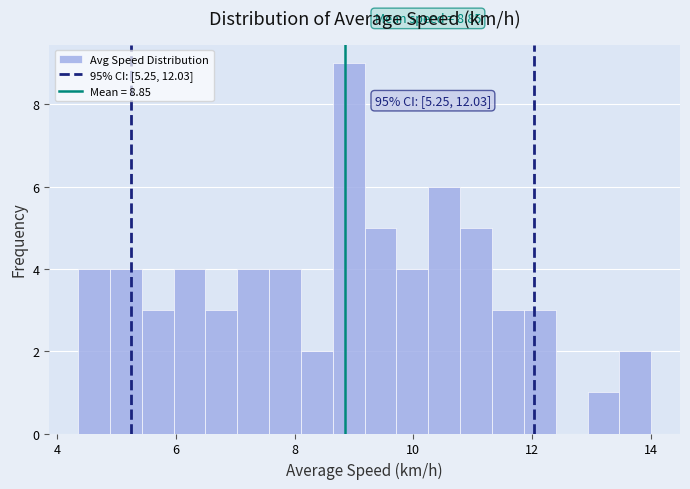

Around what value on the x-axis is the tallest bar? Give the approximate position of its centre, as read against the axis.

9.0